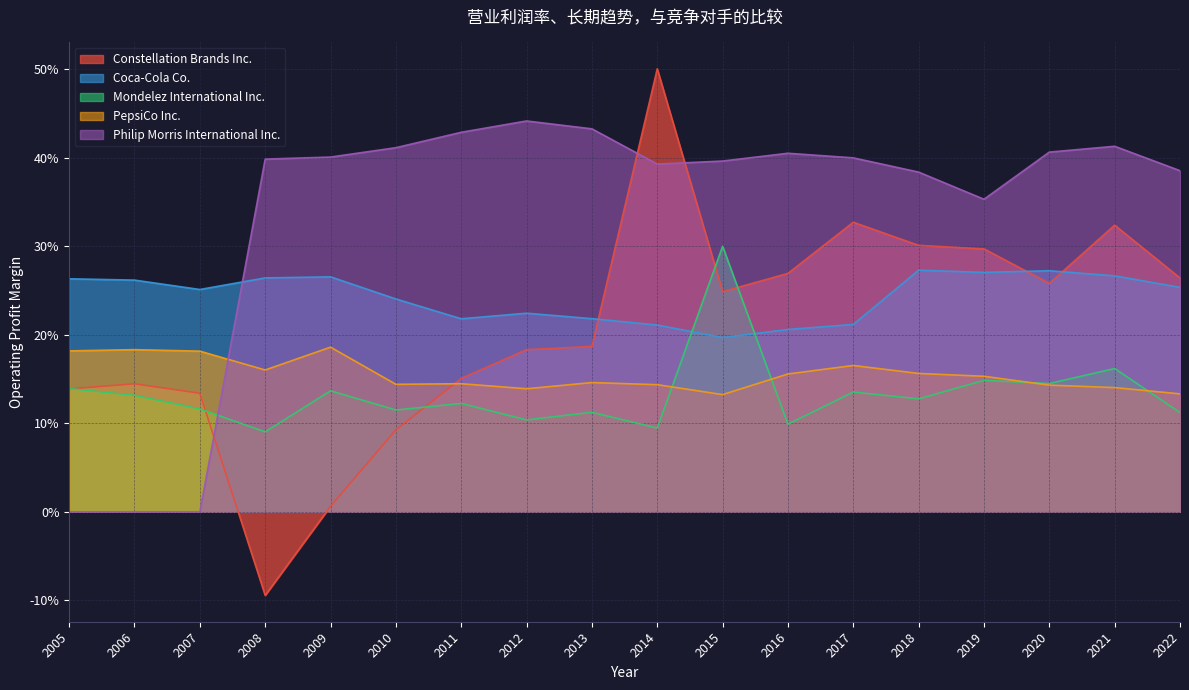

What is the label of the 6th point from the right?

2017-02-28